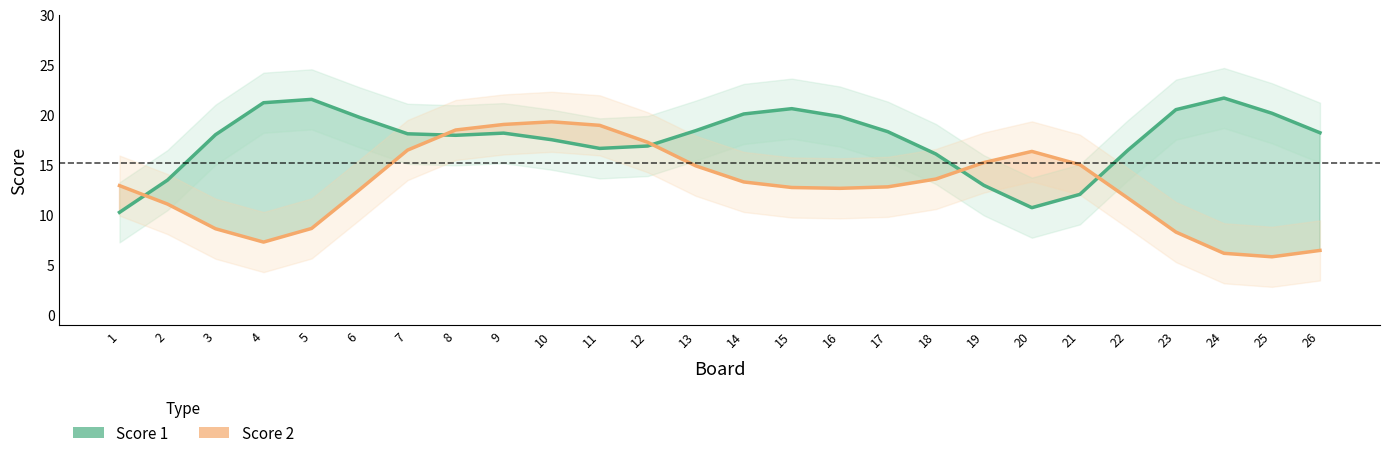

The value of Score 1 at 13 is 18.4. True or false?

True